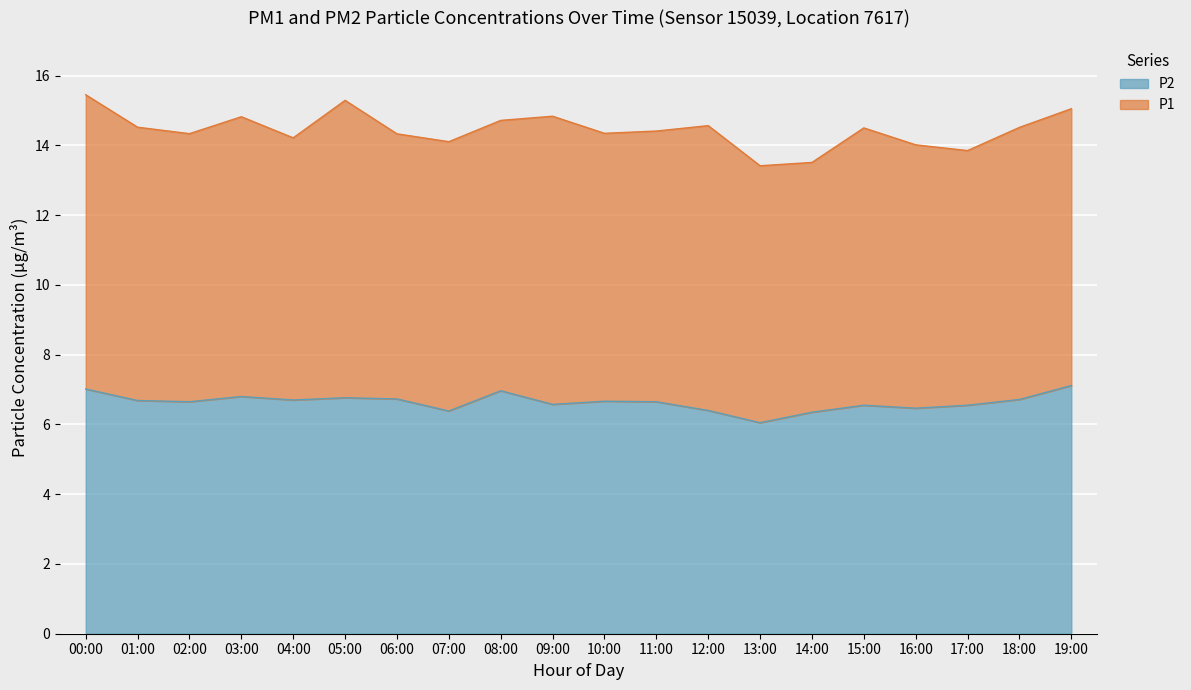

What is the lowest value of the P2 series?

6.1